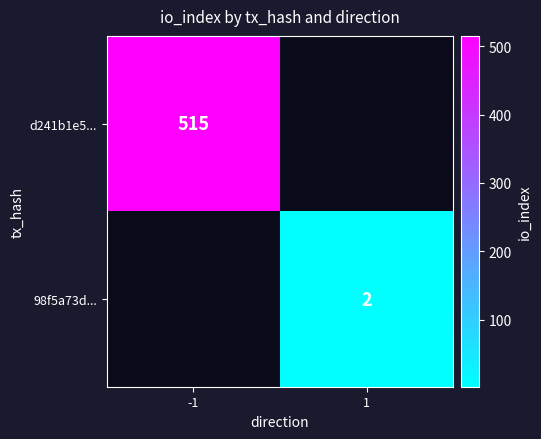

True or false: d241b1e5... has a value of 515 at -1.

True